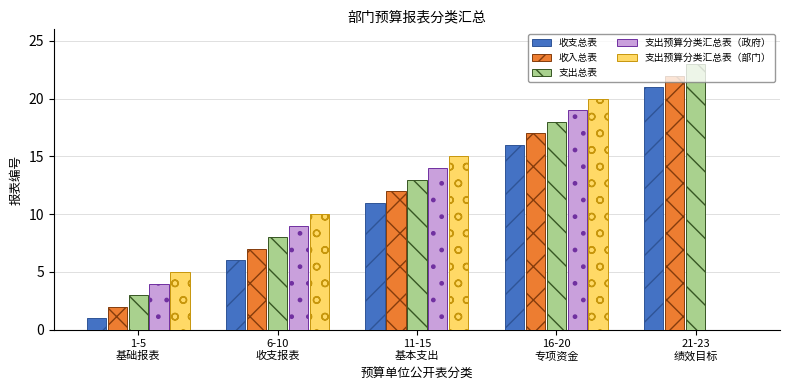

True or false: 支出预算分类汇总表（部门） has a value of 10 at 6-10
收支报表.

True